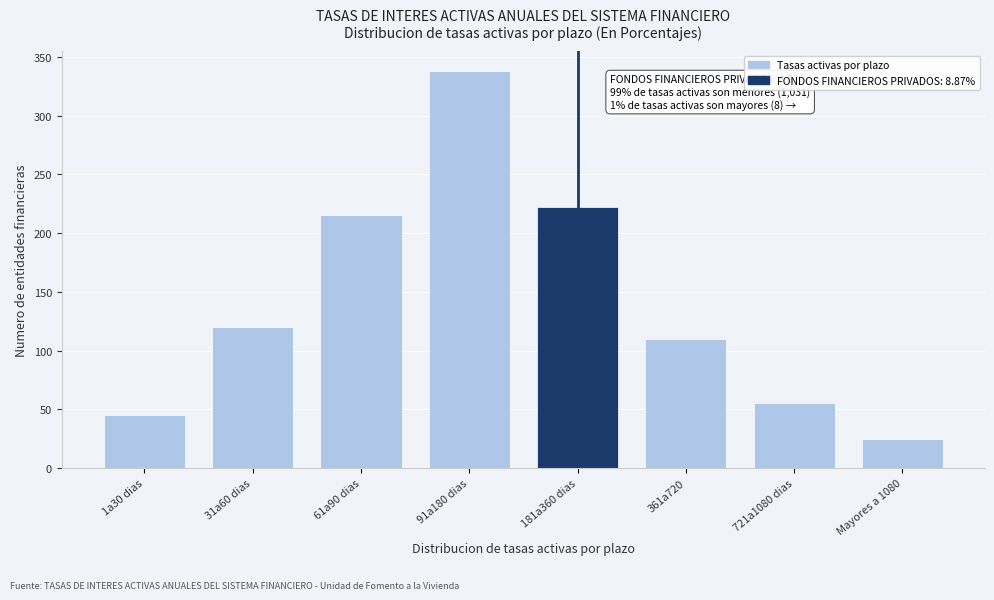

Reading left to right, transcribe all the data shown in this chart.

1a30 dias=45	31a60 dias=120	61a90 dias=215	91a180 dias=338	181a360 dias=222	361a720=110	721a1080 dias=55	Mayores a 1080=25